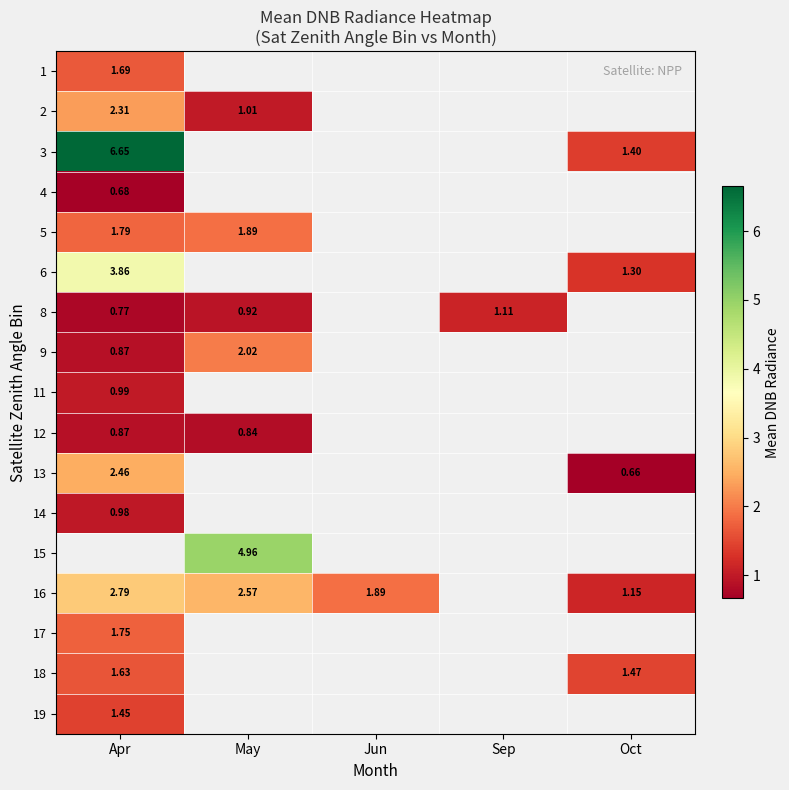

Rank the categories by 2 value from highest to lowest.

Apr, May, Jun, Sep, Oct